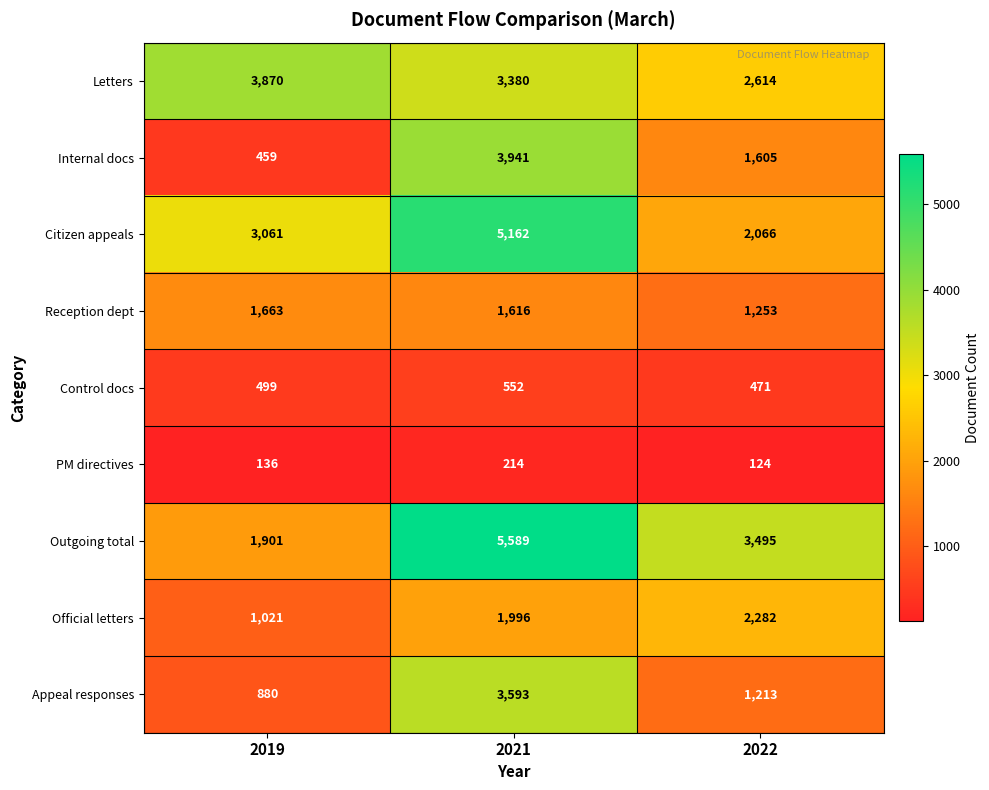

At which category is the sum across all series the highest?

2021